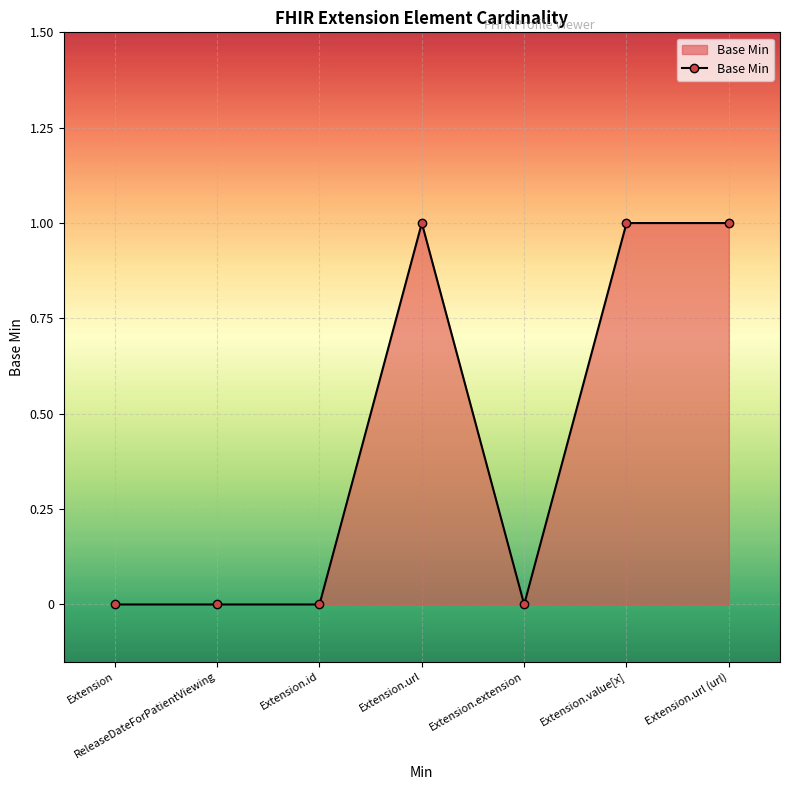

What is the change in value from Extension.id to Extension.url?

+1